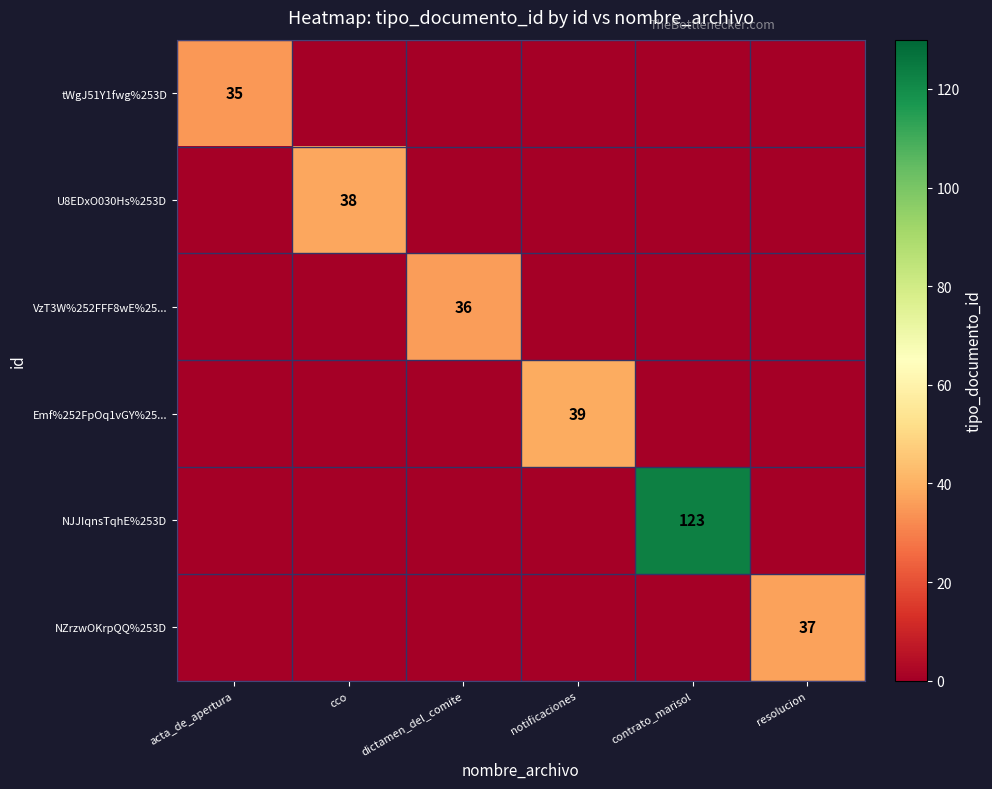

The value of U8EDxO030Hs%253D at cco is 38. True or false?

True